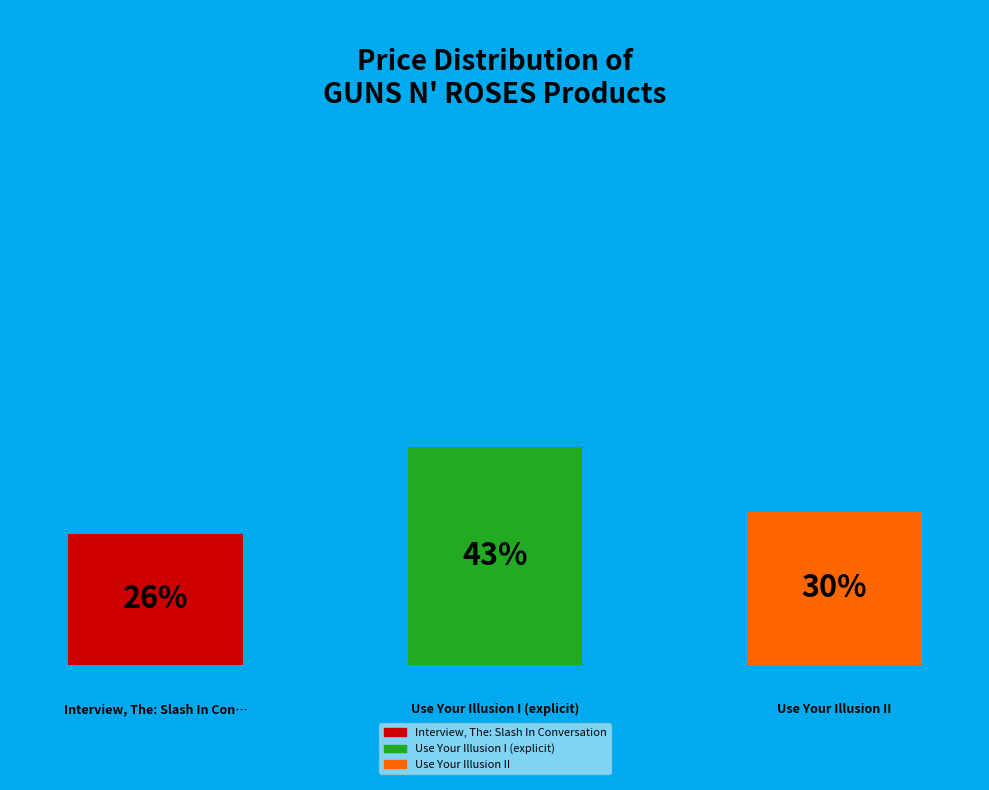

Which has a higher value, Use Your Illusion I (explicit) or Use Your Illusion II?

Use Your Illusion I (explicit)